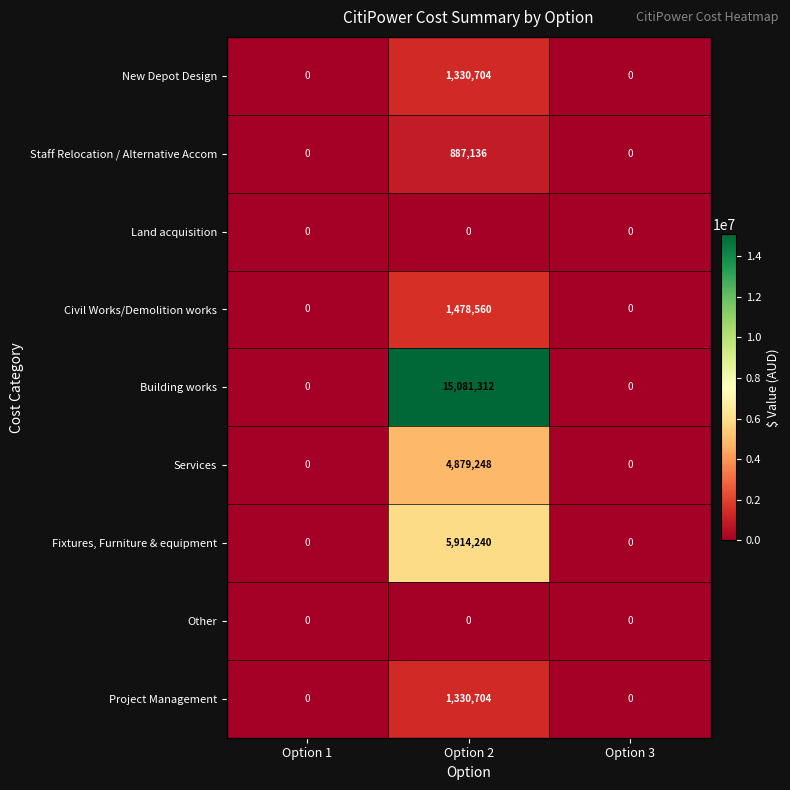

What is the highest value of the Fixtures, Furniture & equipment series?

5914240